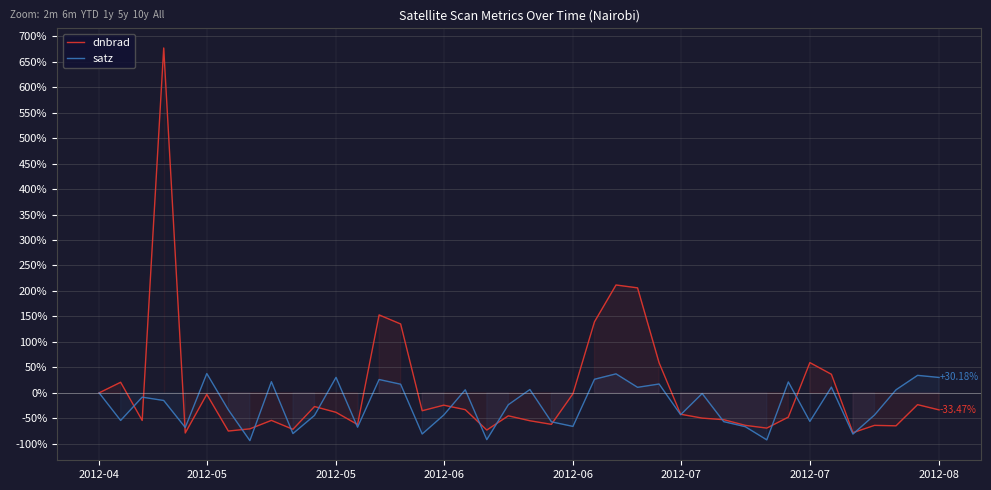

True or false: satz has more than 0 points higher than both neighbors.

True